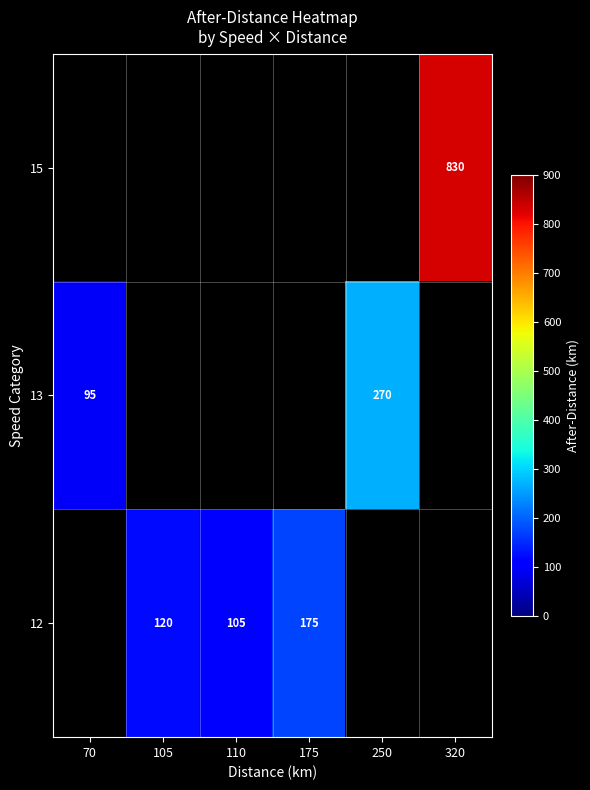

Is the value of 15 at 320 greater than the value of 12 at 105?

Yes